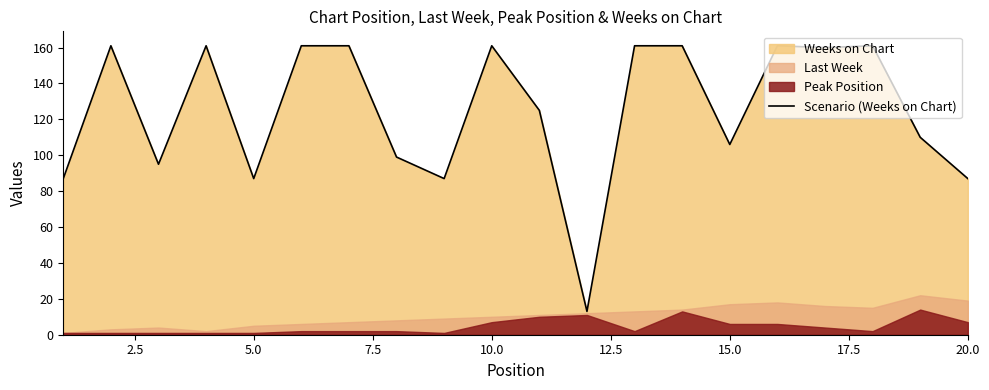

What is the lowest value of the Scenario (Weeks on Chart) series?

13